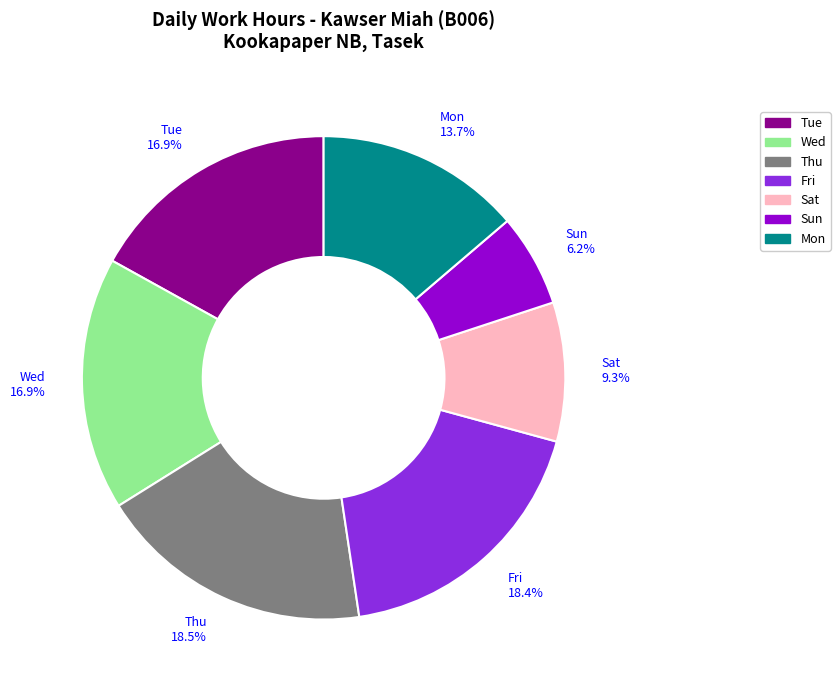

Is there a majority slice in this chart?

No